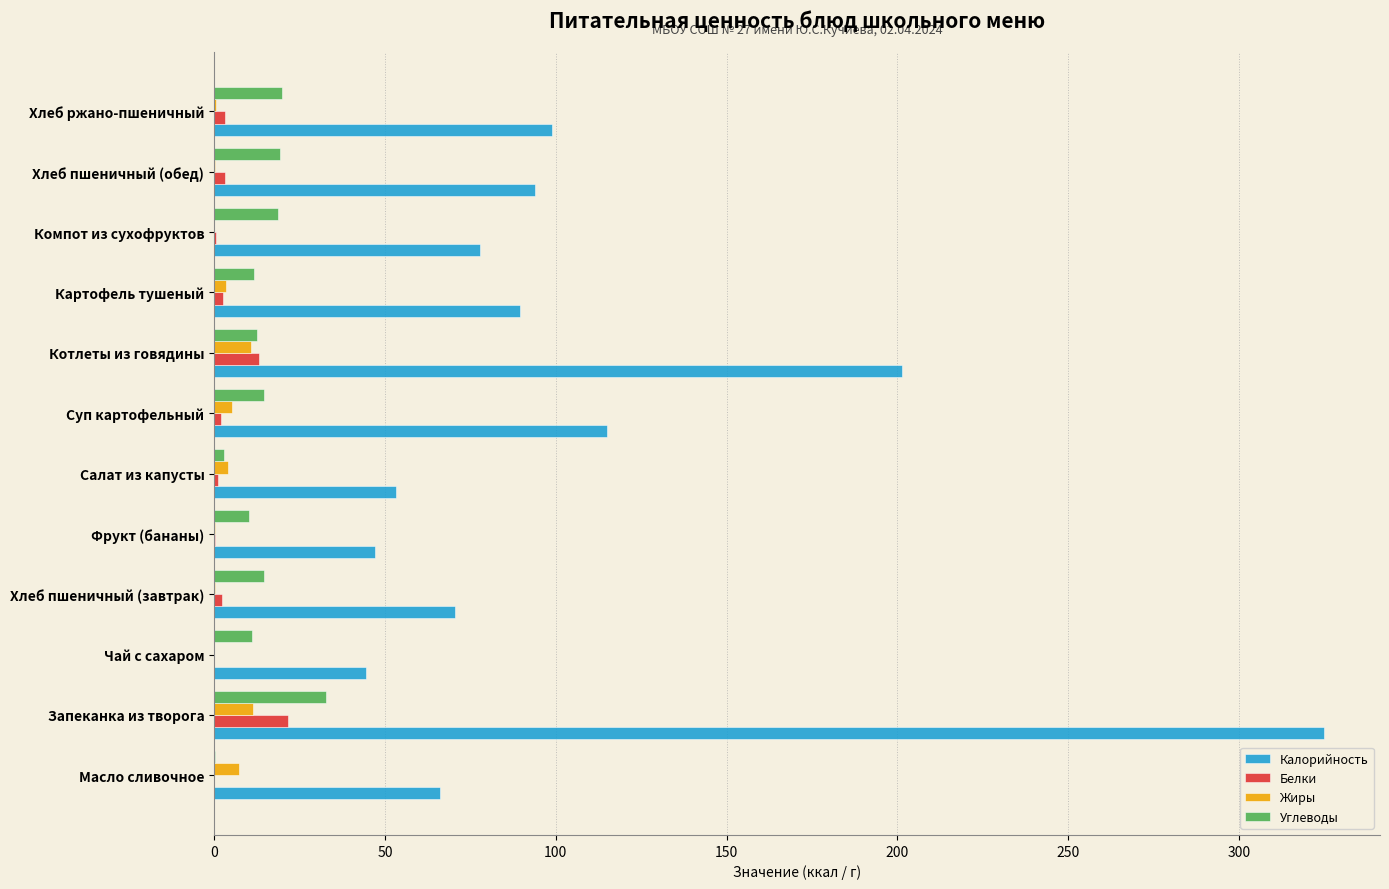

Which series has the largest total across all categories?

Калорийность